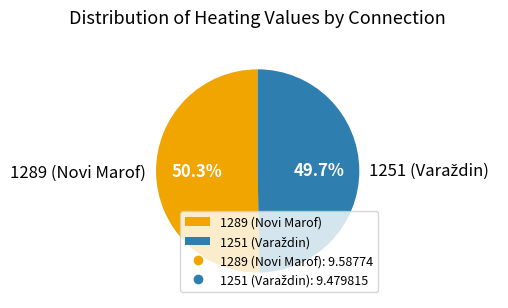

What portion of the pie excludes 1289 (Novi Marof)?

49.7%